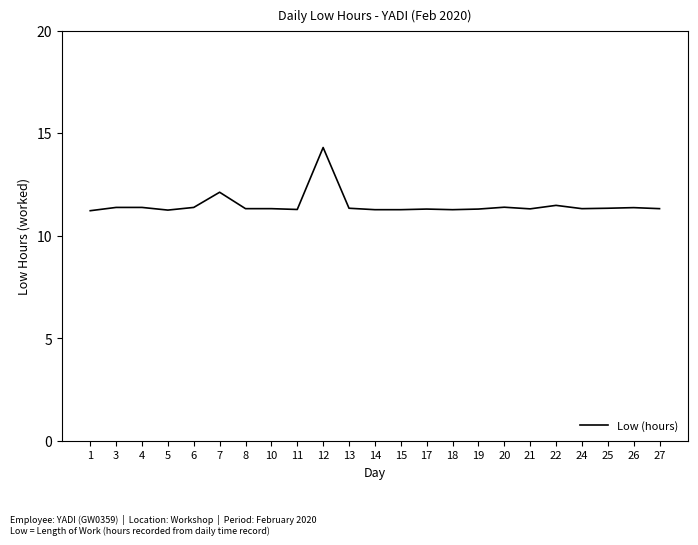

What is the minimum value shown in the chart?

11.2